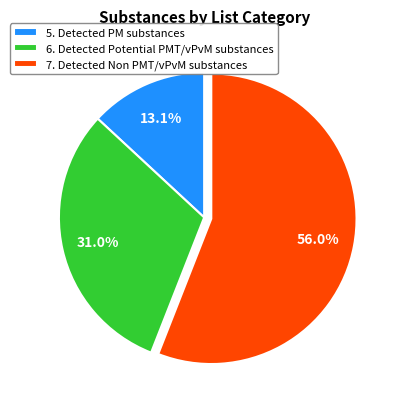

To the nearest percent, what percentage of the pie is 7. Detected Non PMT/vPvM substances?

56%